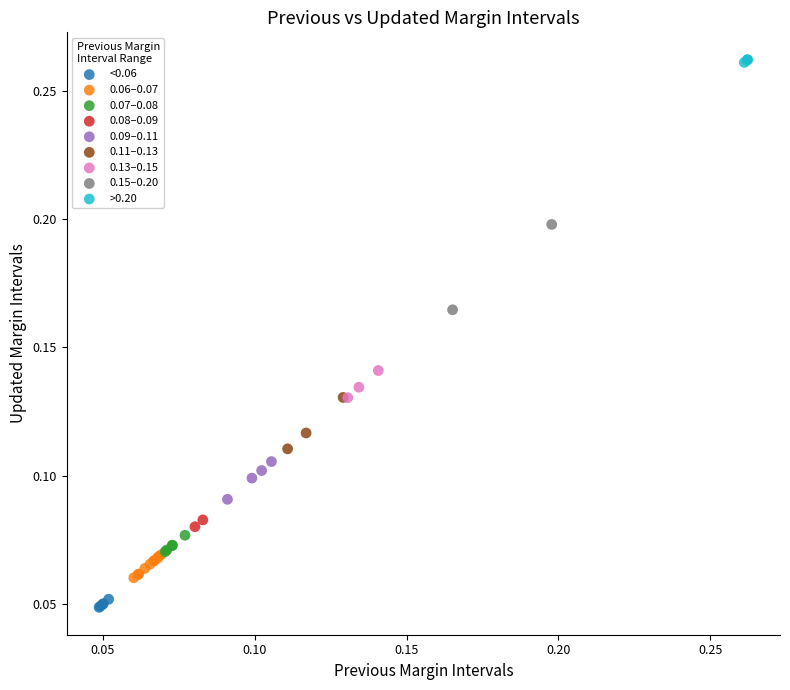

What are all the series names shown in the legend?

<0.06, 0.06–0.07, 0.07–0.08, 0.08–0.09, 0.09–0.11, 0.11–0.13, 0.13–0.15, 0.15–0.20, >0.20